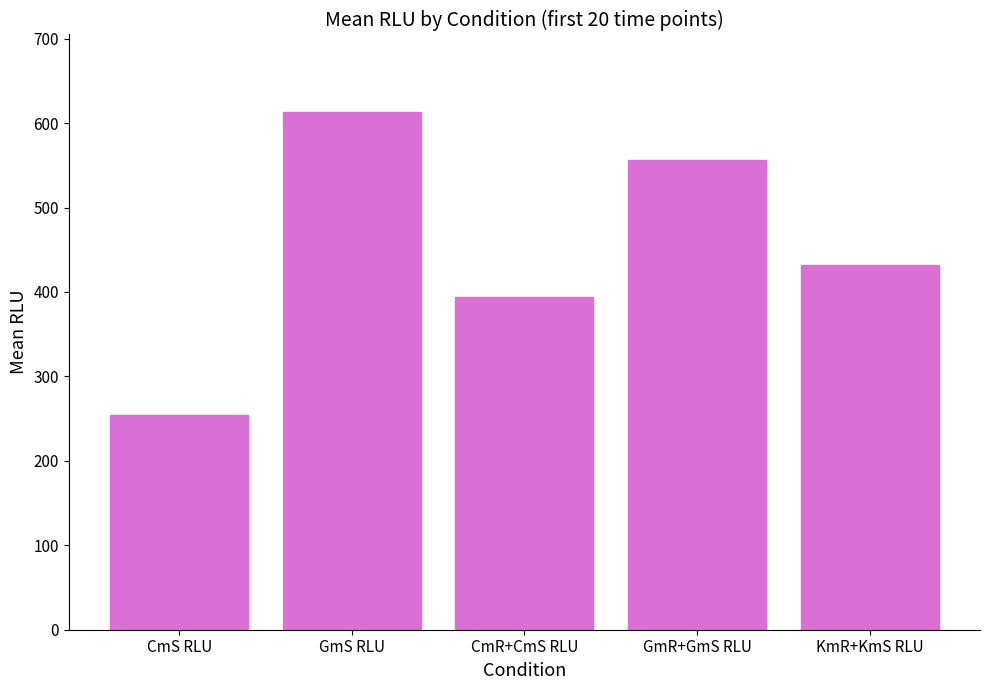

Reading right to left, transcribe all the data shown in this chart.

KmR+KmS RLU=432	GmR+GmS RLU=556	CmR+CmS RLU=394	GmS RLU=613	CmS RLU=254